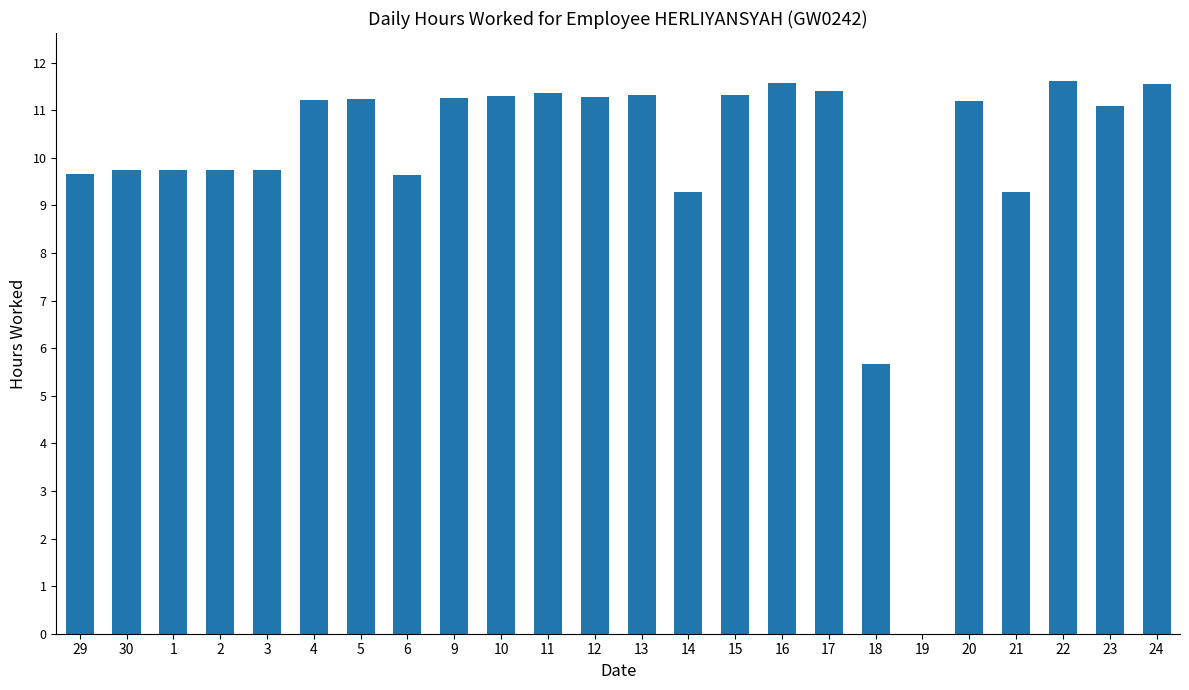

How many data points does each series have?

24